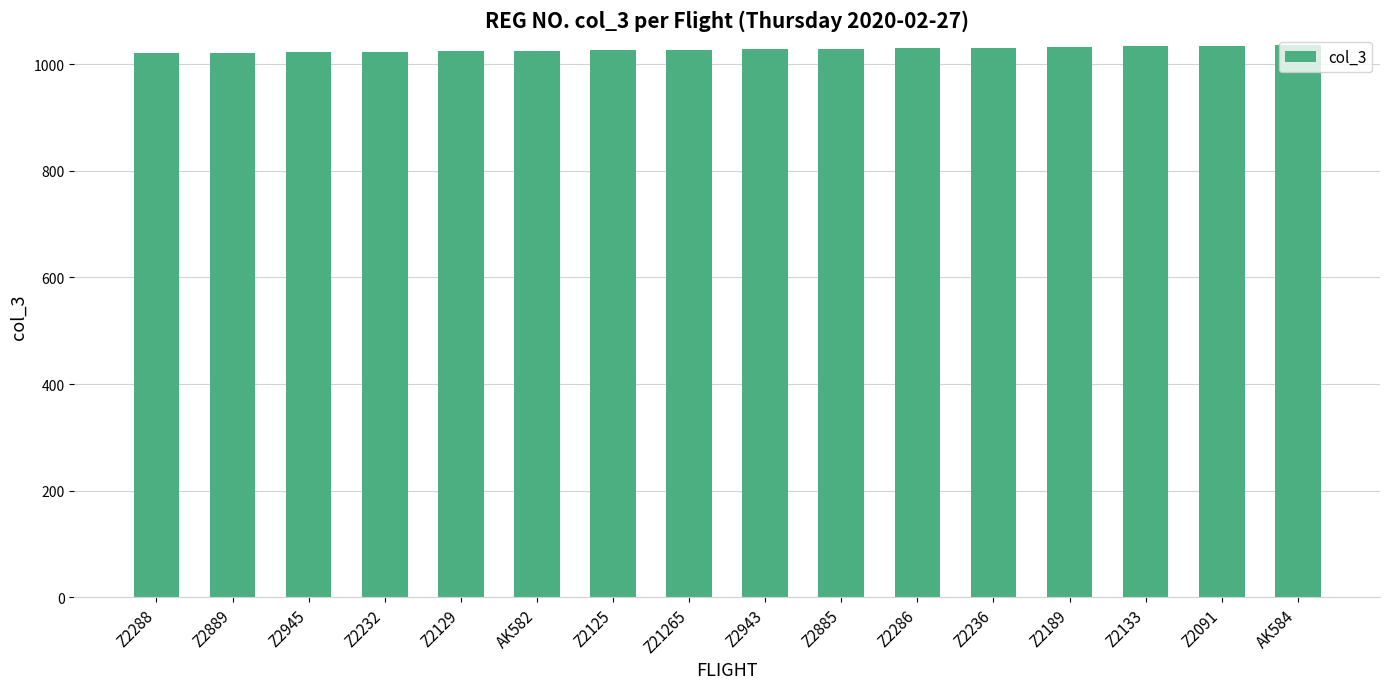

What is the smallest value displayed?

1020